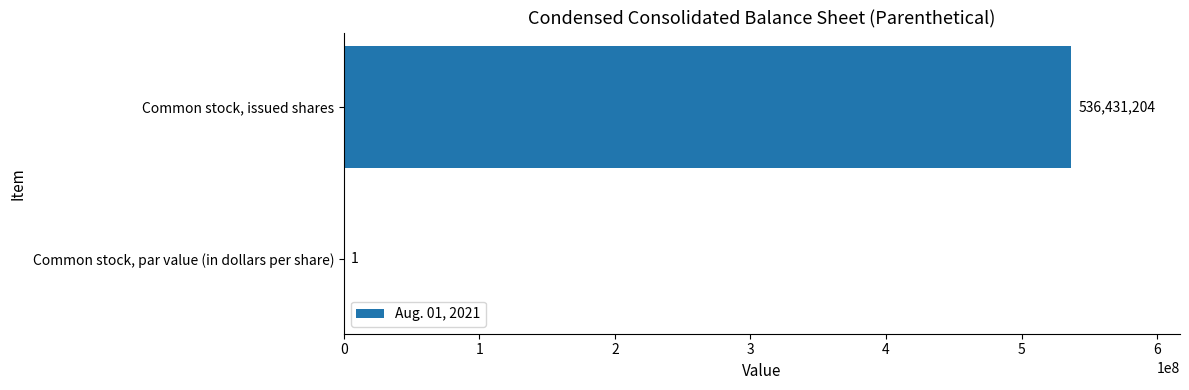

Is it true that the value at Common stock, issued shares is 864867475?

False